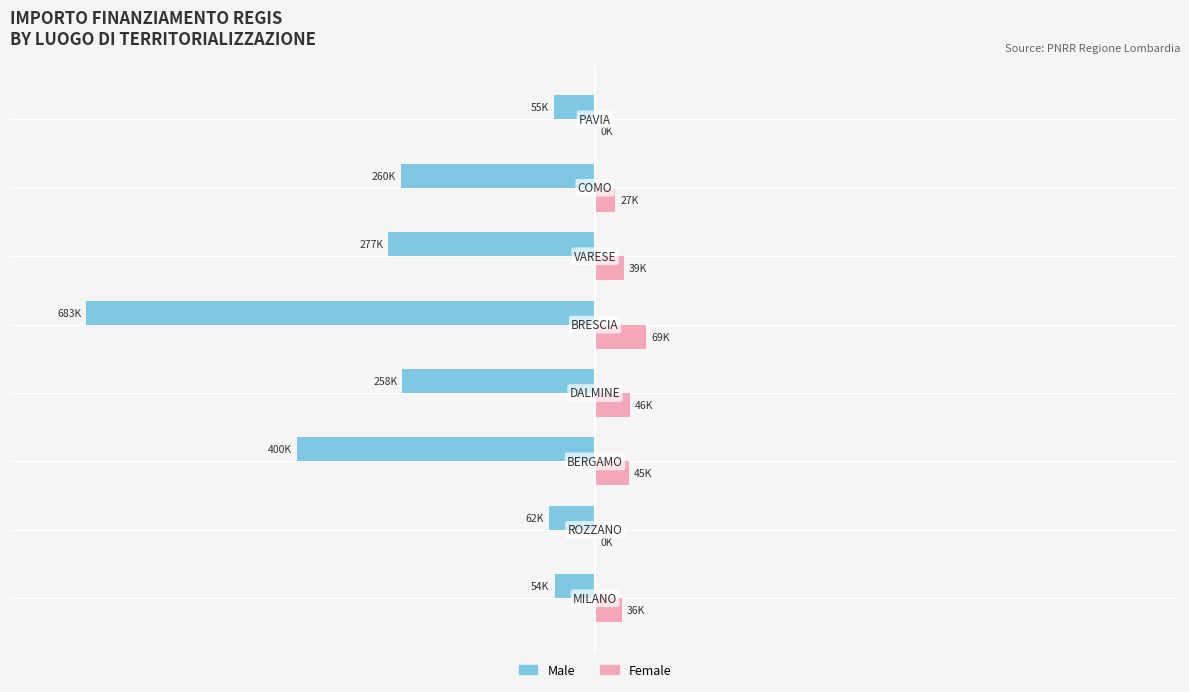

What are all the series names shown in the legend?

Male, Female